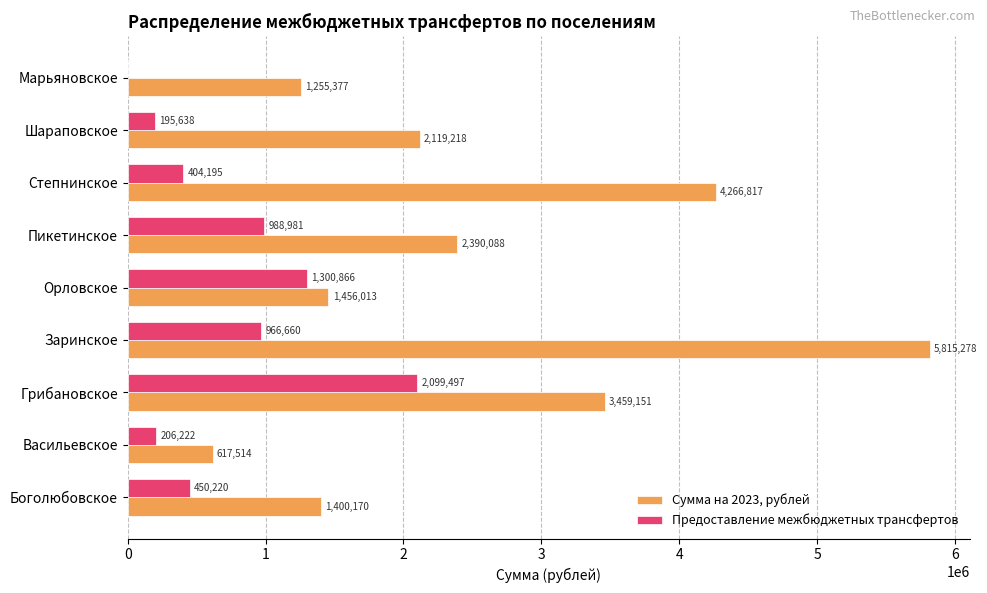

Is it true that Сумма на 2023, рублей equals 3327311.3 at Шараповское?

False